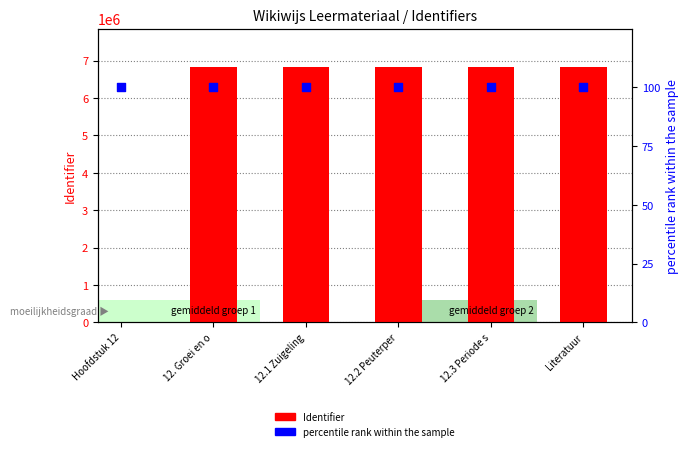

What is the total value across all series at 12.1 Zuigeling?

6816342